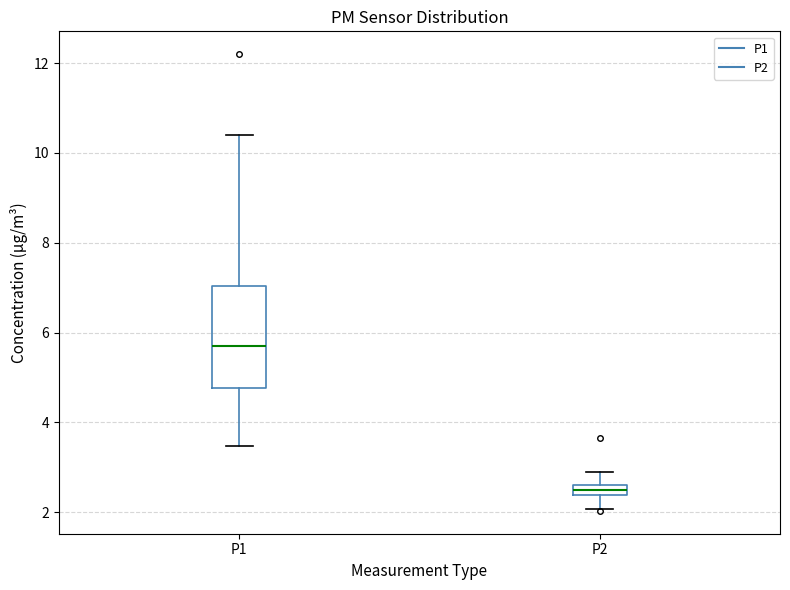

Where is the lower edge of the box for P2 on the y-axis? The values are not printed on the chart, so give them approximately, as read against the axis.

2.4